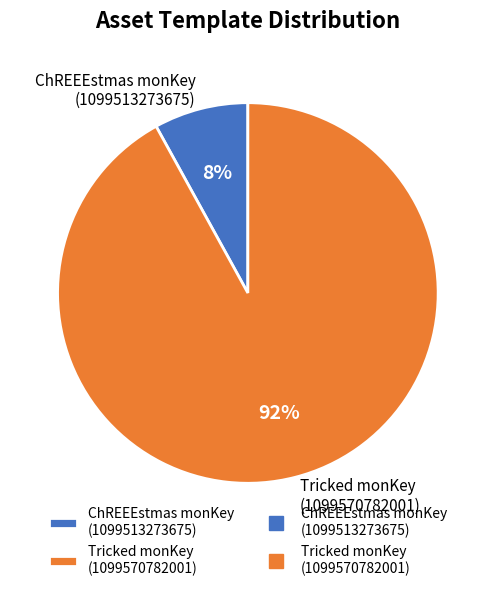

What is the smallest slice in the pie chart?

ChREEEstmas monKey (1099513273675)